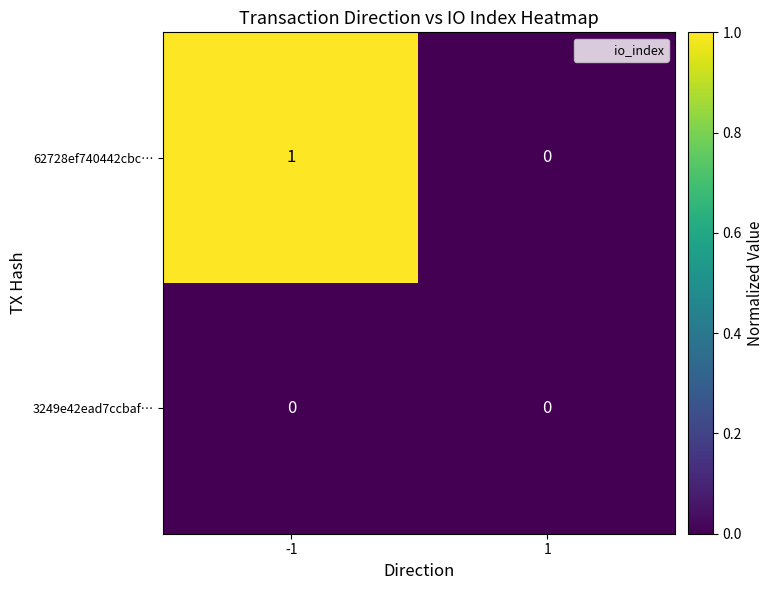

Reading left to right, list all the values displayed in this chart.

62728ef740442cbc…: 1	0
3249e42ead7ccbaf…: 0	0